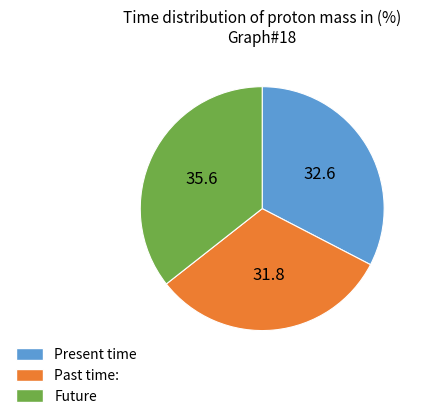

Combined, do Present time and Future account for over 50%?

Yes